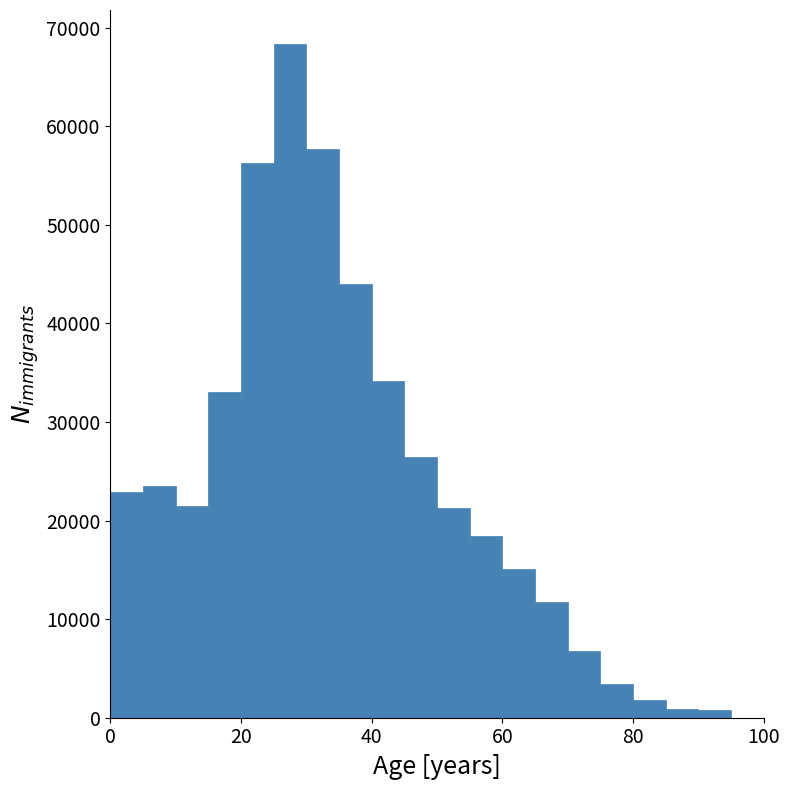

Around what value on the x-axis is the tallest bar? Give the approximate position of its centre, as read against the axis.

28